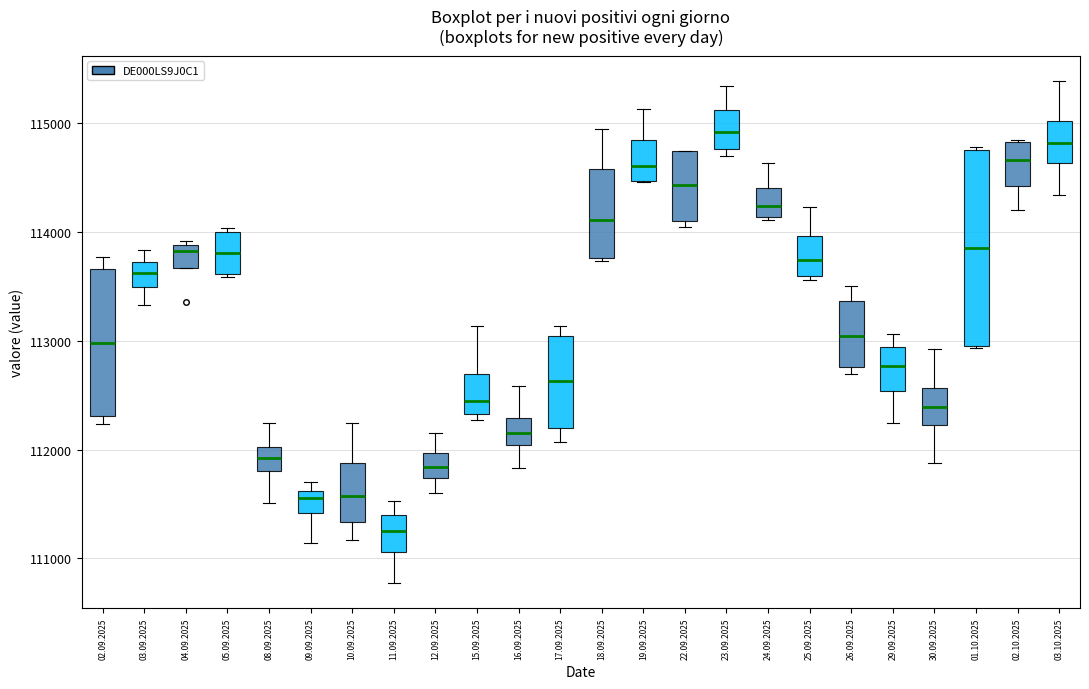

Reading left to right, transcribe this box plot: for each box, give where its median line is, the range the box spans, and where its two whiskers end, as read against the y-axis. The values are not printed on the chart, so give them approximately, as read against the axis.

02.09.2025: median 113000, box 112300 to 113700, whiskers 112200 to 113800
03.09.2025: median 113600, box 113500 to 113700, whiskers 113300 to 113800
04.09.2025: median 113800, box 113700 to 113900, whiskers 113700 to 113900 (just above the box's upper edge)
05.09.2025: median 113800, box 113600 to 114000, whiskers 113600 to 114000 (just above the box's upper edge)
08.09.2025: median 111900, box 111800 to 112000, whiskers 111500 to 112200
09.09.2025: median 111600 (just below the box's upper edge), box 111400 to 111600, whiskers 111100 to 111700
10.09.2025: median 111600, box 111300 to 111900, whiskers 111200 to 112200
11.09.2025: median 111300, box 111100 to 111400, whiskers 110800 to 111500
12.09.2025: median 111800, box 111700 to 112000, whiskers 111600 to 112200
15.09.2025: median 112400, box 112300 to 112700, whiskers 112300 (just below the box's lower edge) to 113100
16.09.2025: median 112200, box 112000 to 112300, whiskers 111800 to 112600
17.09.2025: median 112600, box 112200 to 113000, whiskers 112100 to 113100
18.09.2025: median 114100, box 113800 to 114600, whiskers 113700 to 114900
19.09.2025: median 114600, box 114500 to 114800, whiskers 114500 to 115100
22.09.2025: median 114400, box 114100 to 114700, whiskers 114000 to 114700
23.09.2025: median 114900, box 114800 to 115100, whiskers 114700 to 115300
24.09.2025: median 114200, box 114100 to 114400, whiskers 114100 to 114600
25.09.2025: median 113700, box 113600 to 114000, whiskers 113600 (just below the box's lower edge) to 114200
26.09.2025: median 113000, box 112800 to 113400, whiskers 112700 to 113500
29.09.2025: median 112800, box 112500 to 112900, whiskers 112200 to 113100
30.09.2025: median 112400, box 112200 to 112600, whiskers 111900 to 112900
01.10.2025: median 113900, box 112900 to 114800, whiskers 112900 to 114800
02.10.2025: median 114700, box 114400 to 114800, whiskers 114200 to 114800
03.10.2025: median 114800, box 114600 to 115000, whiskers 114300 to 115400